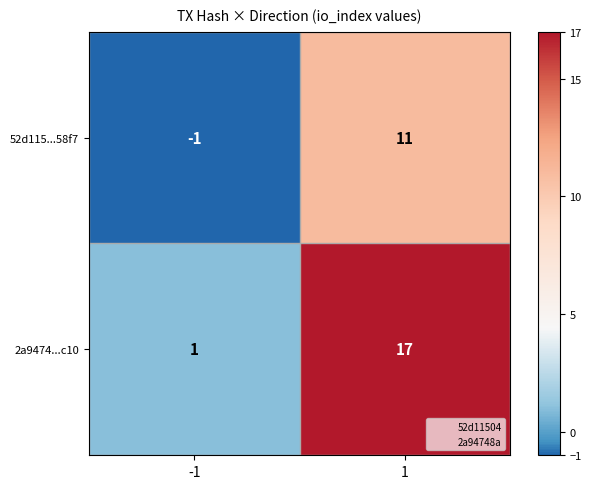

What is the maximum value for 52d115...58f7?

11